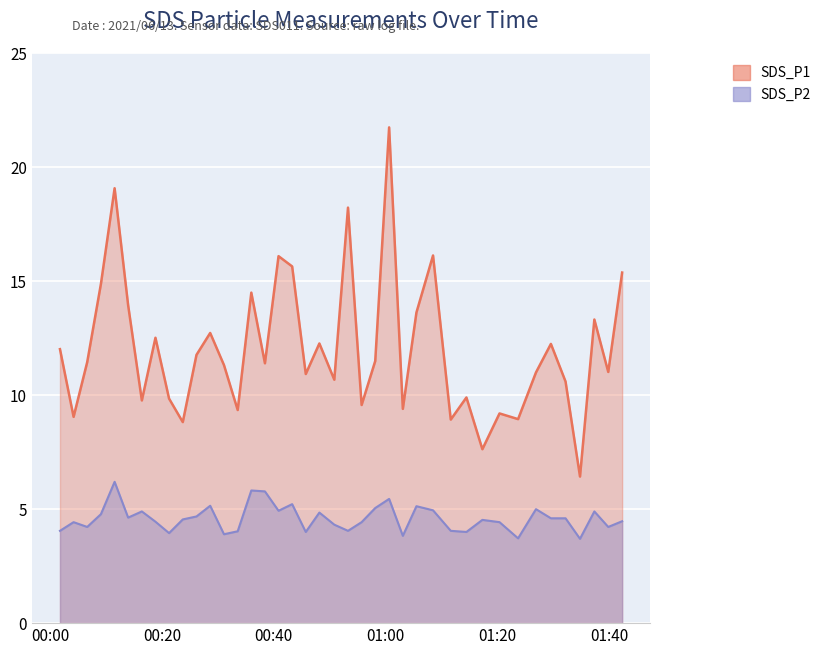

List the series in order of their peak value, highest first.

SDS_P1, SDS_P2